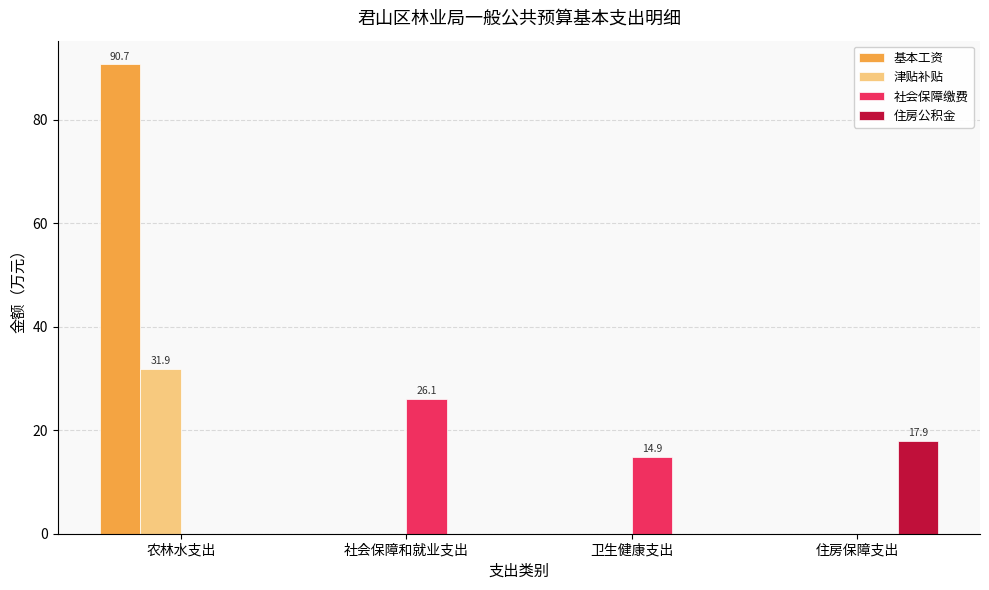

What are all the series names shown in the legend?

基本工资, 津贴补贴, 社会保障缴费, 住房公积金